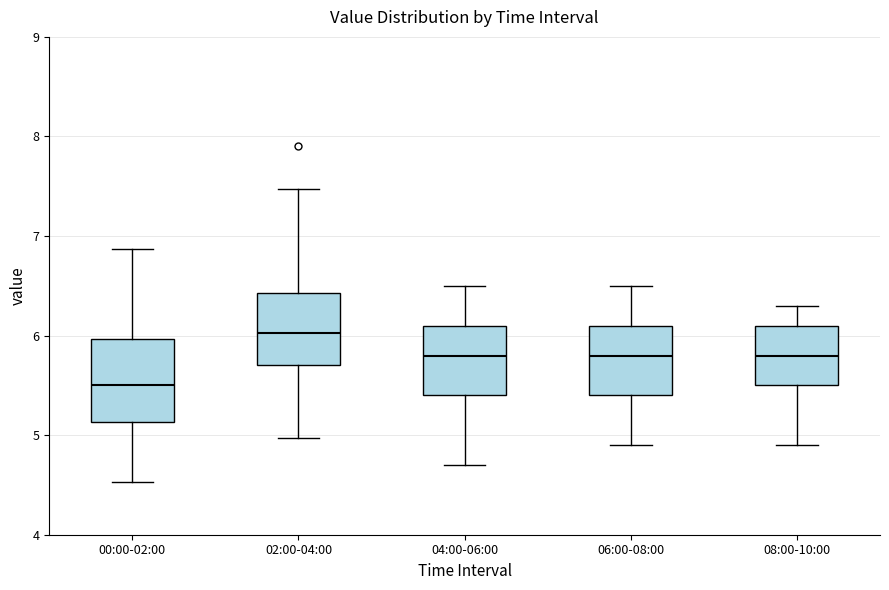

Reading left to right, transcribe this box plot: for each box, give where its median line is, the range the box spans, and where its two whiskers end, as read against the y-axis. The values are not printed on the chart, so give them approximately, as read against the axis.

00:00-02:00: median 5.5, box 5.1 to 6.0, whiskers 4.5 to 6.9
02:00-04:00: median 6.0, box 5.7 to 6.4, whiskers 5.0 to 7.5
04:00-06:00: median 5.8, box 5.4 to 6.1, whiskers 4.7 to 6.5
06:00-08:00: median 5.8, box 5.4 to 6.1, whiskers 4.9 to 6.5
08:00-10:00: median 5.8, box 5.5 to 6.1, whiskers 4.9 to 6.3